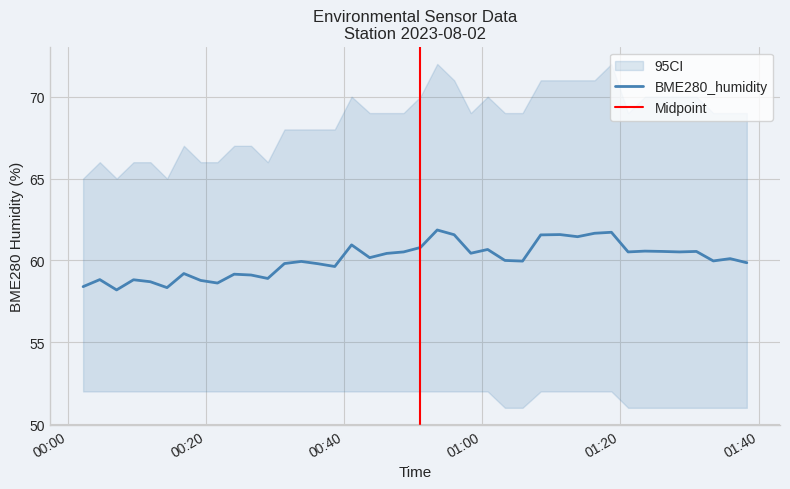

What is the lowest value of the BME280_humidity series?

58.2